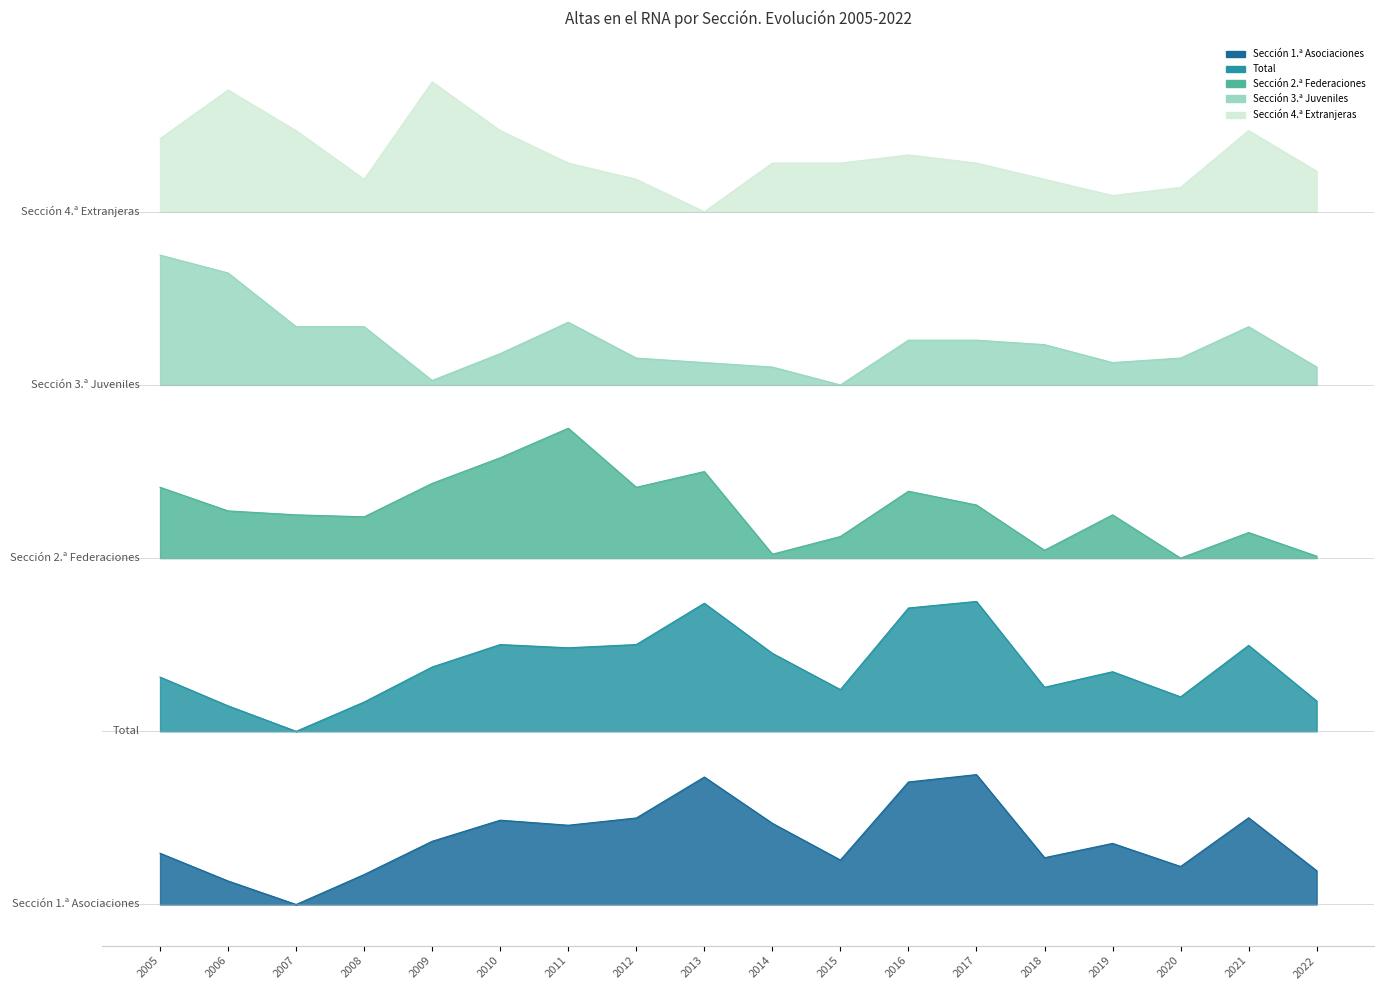

What is the value of the Sección 2.ª Federaciones point at the 13th from the left?

3799.9